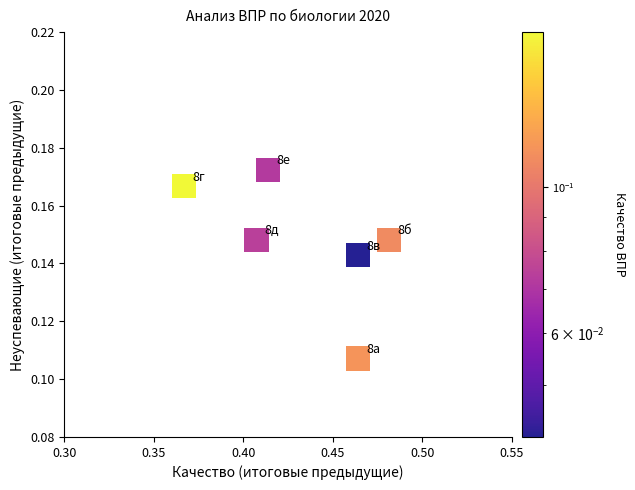

What is the average X value?

0.4